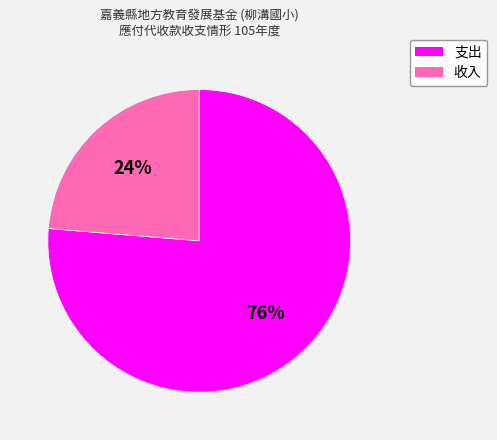

To the nearest percent, what is the combined percentage of 收入 and 支出?

100%